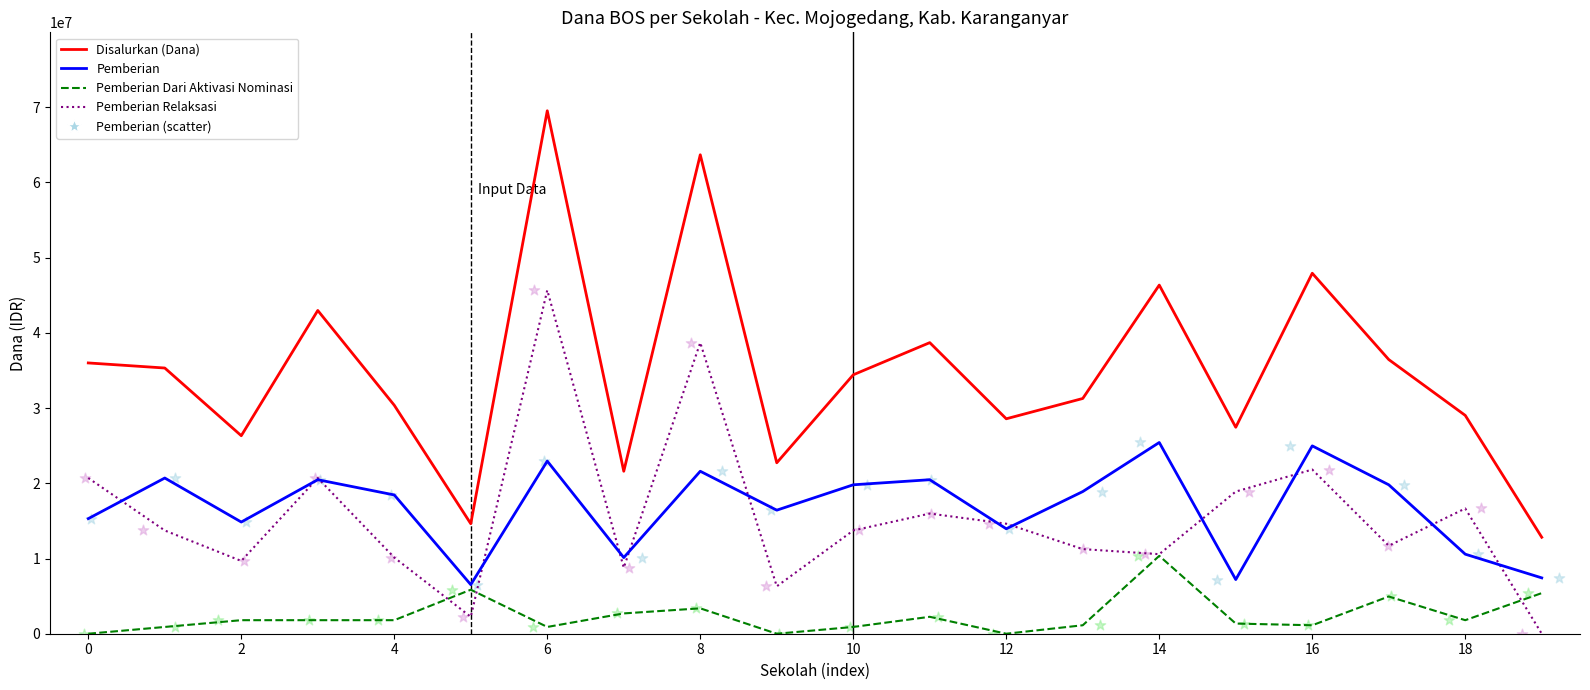

Which series reaches the maximum Y coordinate?

Disalurkan (Dana)